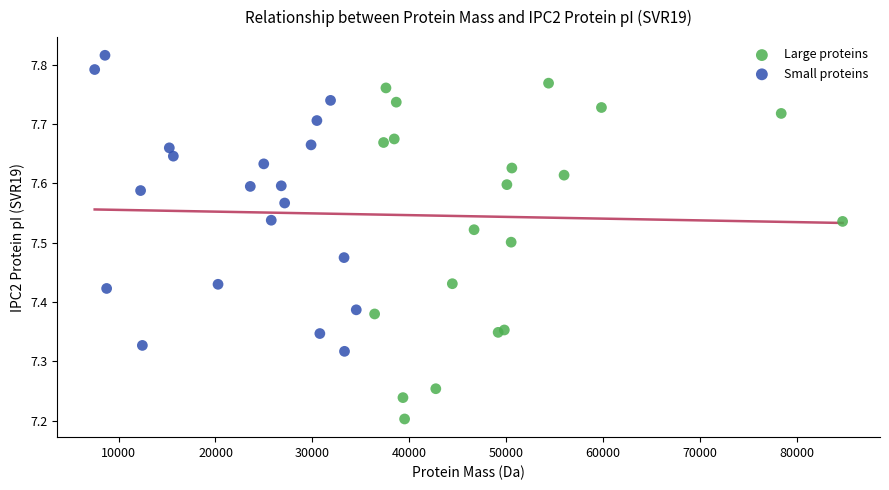

Which series contains the highest Y value?

Small proteins